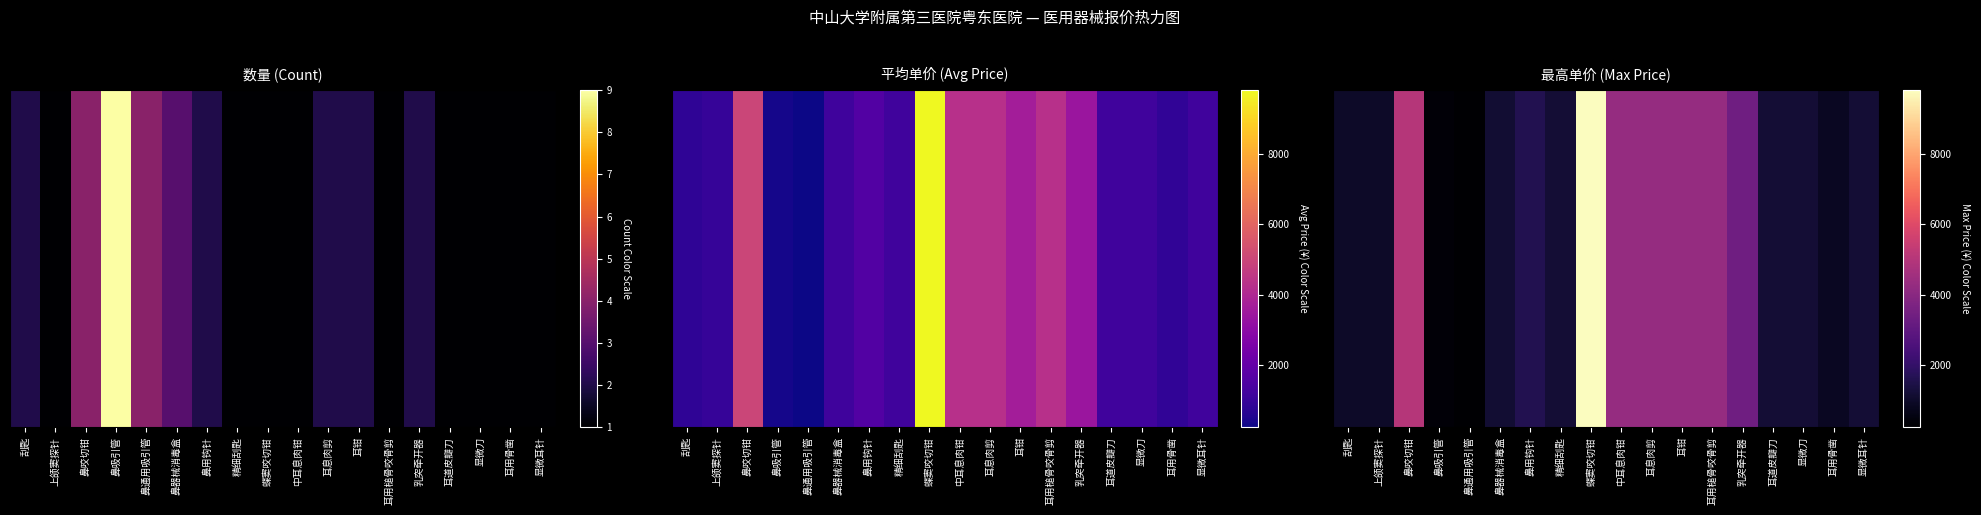

List the labels in order of value, largest first.

蝶窦咬切钳, 鼻咬切钳, 中耳息肉钳, 耳息肉剪, 耳钳, 耳用槌骨咬骨剪, 乳突牵开器, 鼻用钩针, 耳道皮瓣刀, 显微刀, 精细刮匙, 显微耳针, 鼻器械消毒盒, 刮匙, 上颌窦探针, 耳用骨凿, 鼻吸引管, 鼻通用吸引管